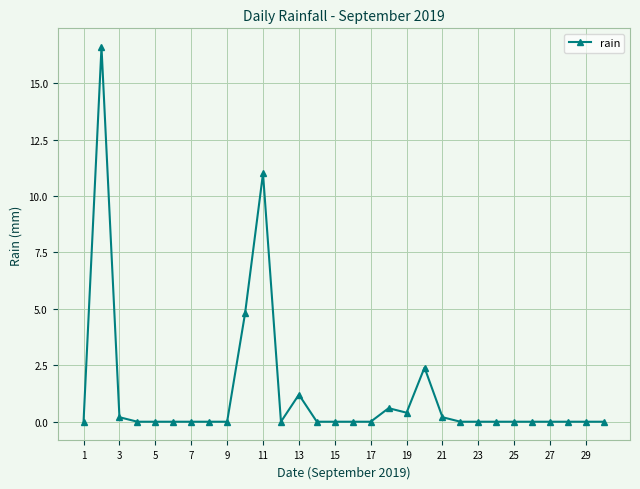

What is the maximum value shown in the chart?

16.6